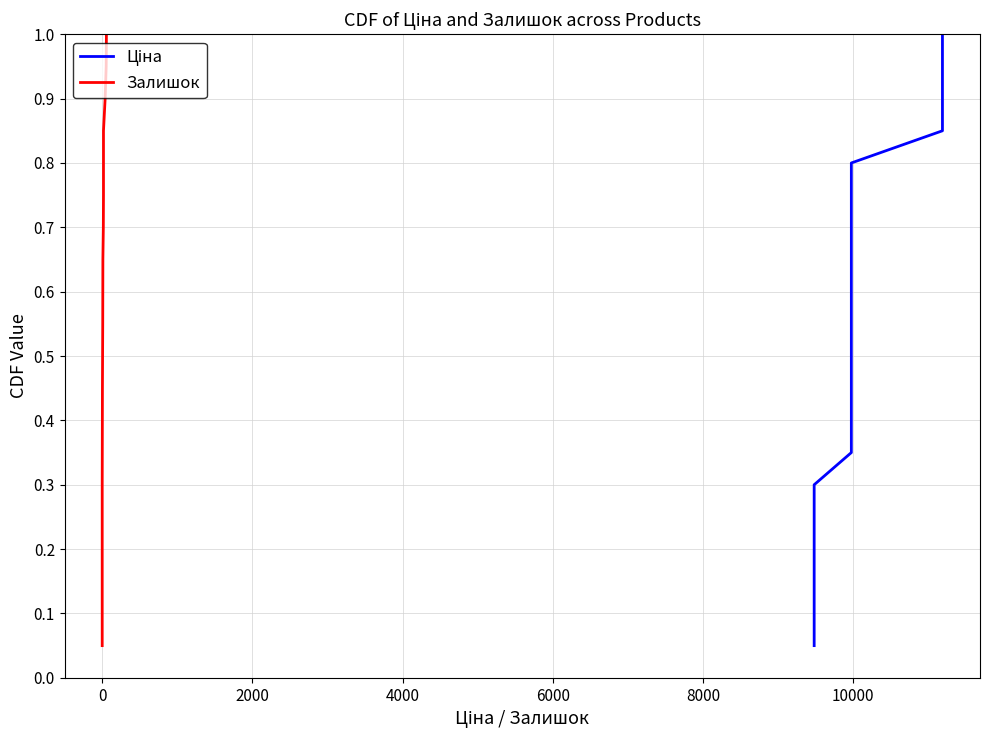

Which series has the largest total across all categories?

Ціна